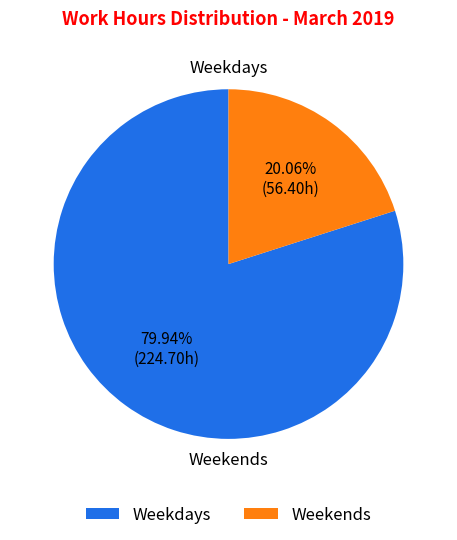

Rank the categories by value from highest to lowest.

Weekdays, Weekends